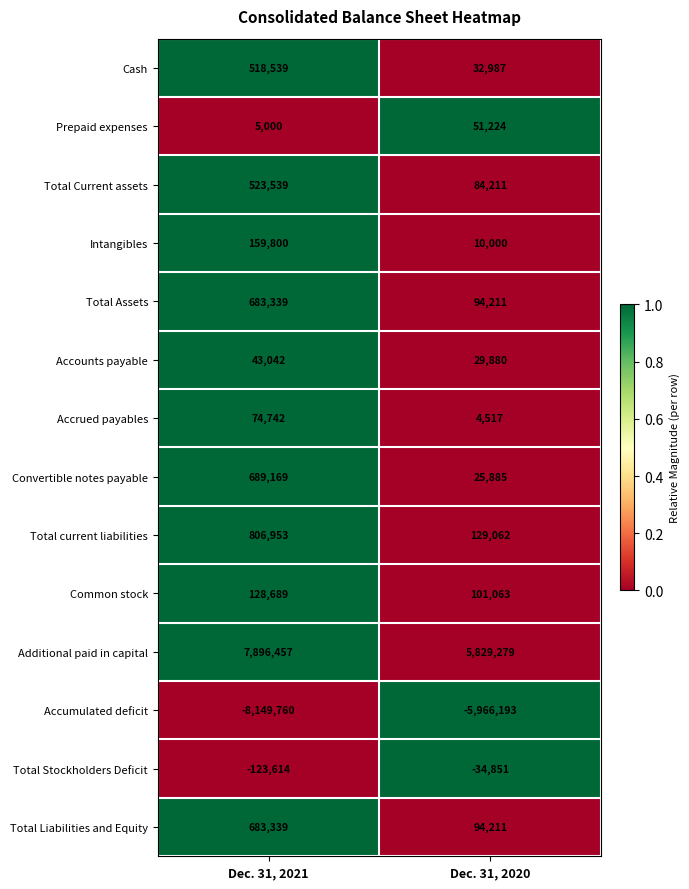

Which category has the highest value across all series?

Dec. 31, 2021